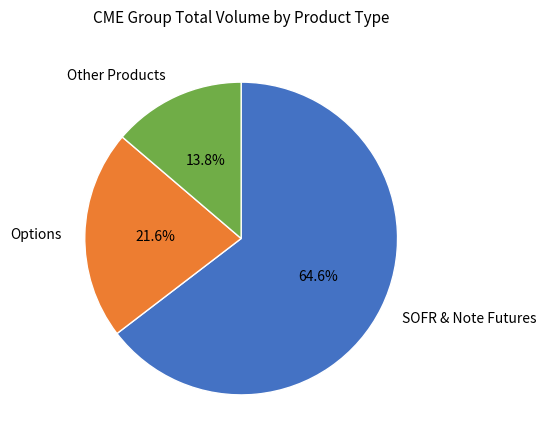

Which category has the biggest portion of the pie?

SOFR & Note Futures